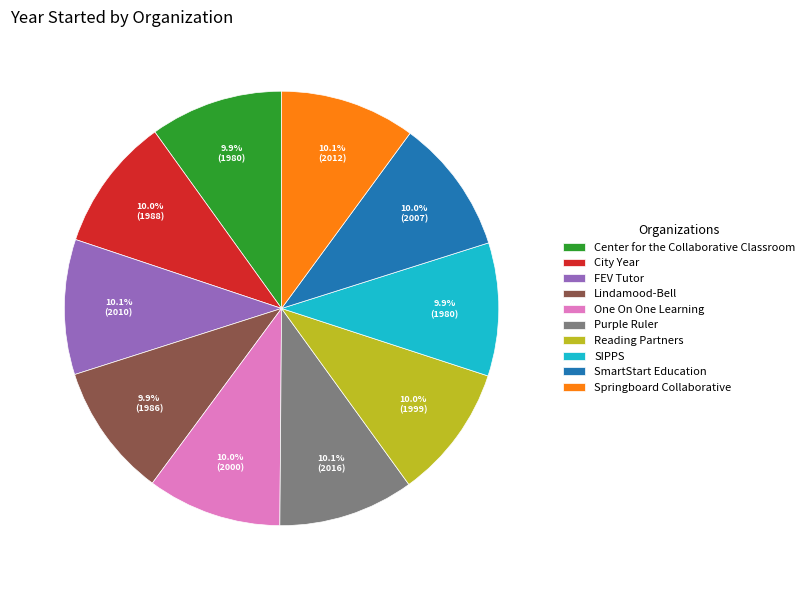

Is there a majority slice in this chart?

No